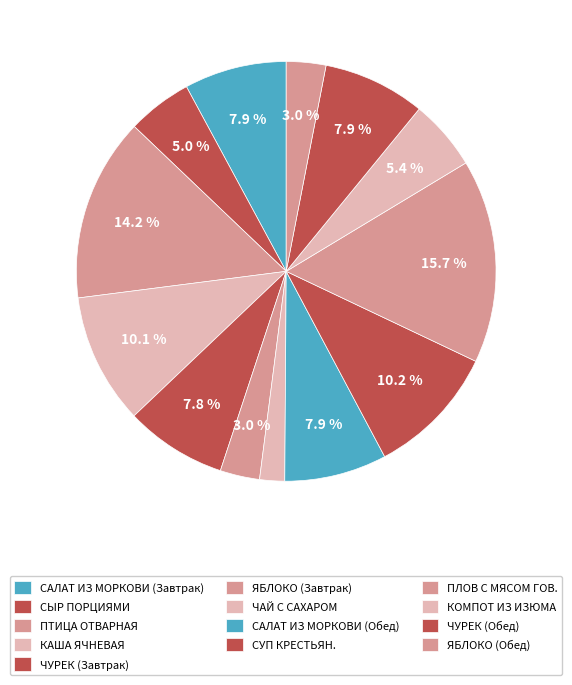

How many slices are in this pie chart?

13